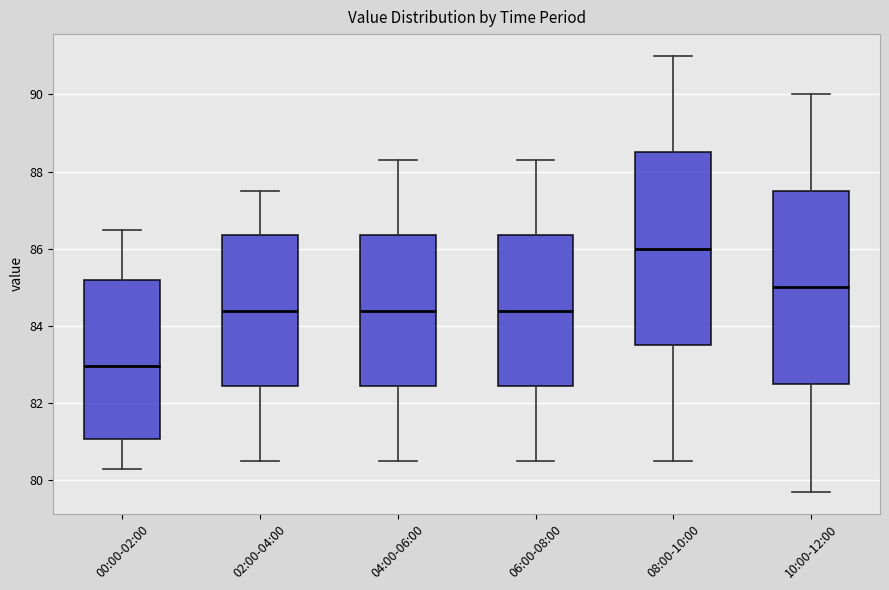

Reading left to right, transcribe this box plot: for each box, give where its median line is, the range the box spans, and where its two whiskers end, as read against the y-axis. The values are not printed on the chart, so give them approximately, as read against the axis.

00:00-02:00: median 83.0, box 81.0 to 85.2, whiskers 80.4 to 86.6
02:00-04:00: median 84.4, box 82.4 to 86.4, whiskers 80.6 to 87.6
04:00-06:00: median 84.4, box 82.4 to 86.4, whiskers 80.6 to 88.4
06:00-08:00: median 84.4, box 82.4 to 86.4, whiskers 80.6 to 88.4
08:00-10:00: median 86.0, box 83.6 to 88.6, whiskers 80.6 to 91.0
10:00-12:00: median 85.0, box 82.6 to 87.6, whiskers 79.8 to 90.0